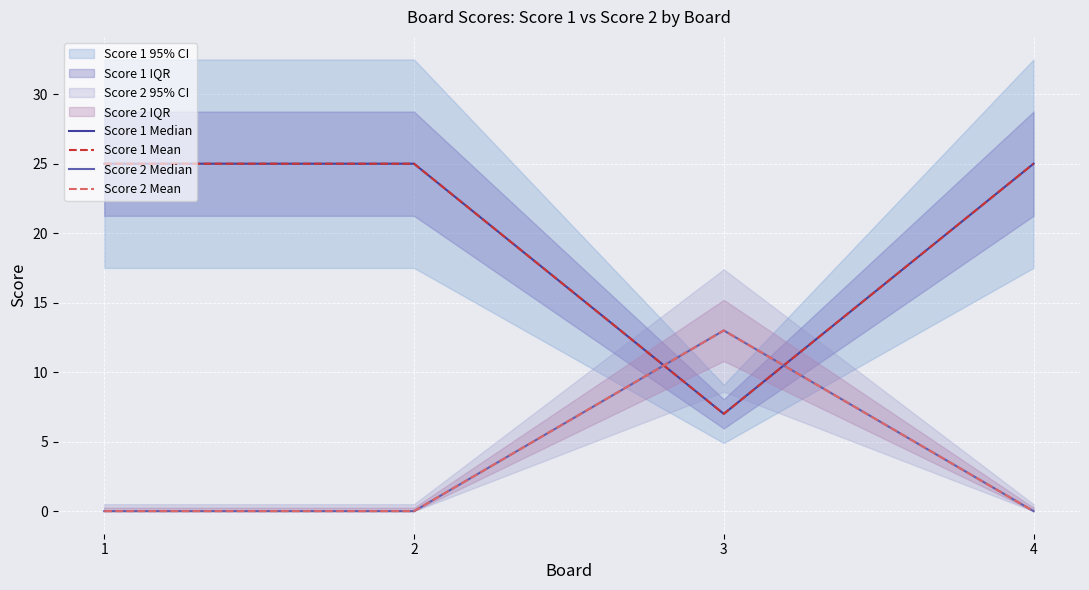

Count the number of data series in this chart.

4